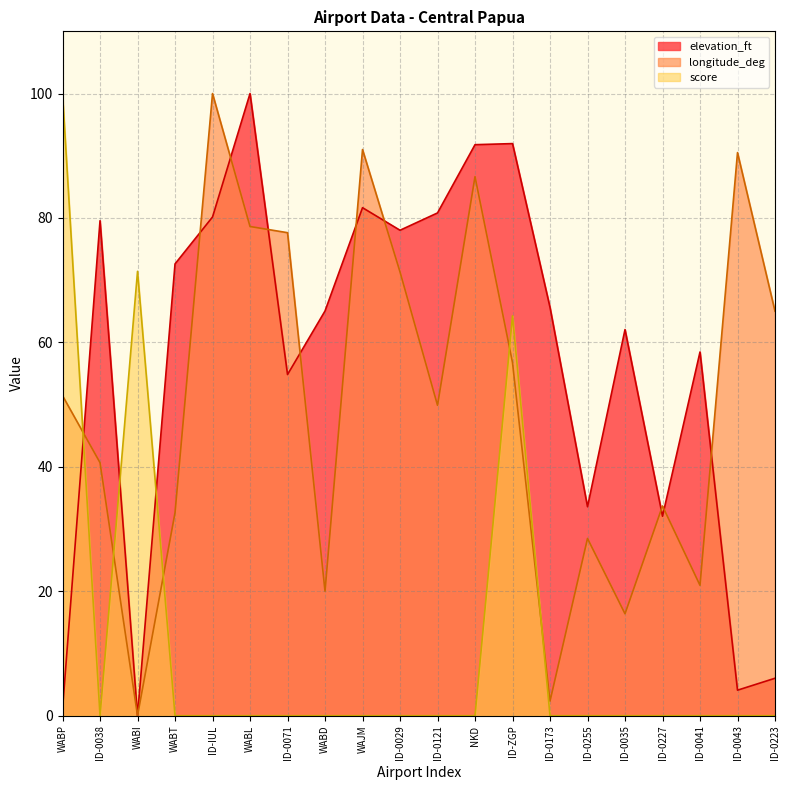

What is the approximate value of longitude_deg at WABT?

32.6